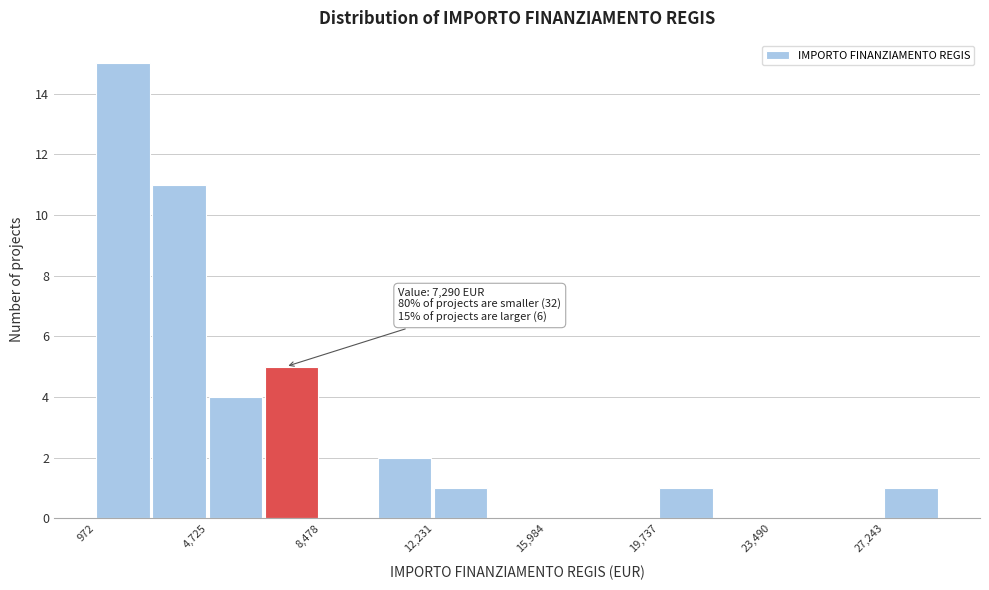

Around what value on the x-axis is the tallest bar? Give the approximate position of its centre, as read against the axis.

2000